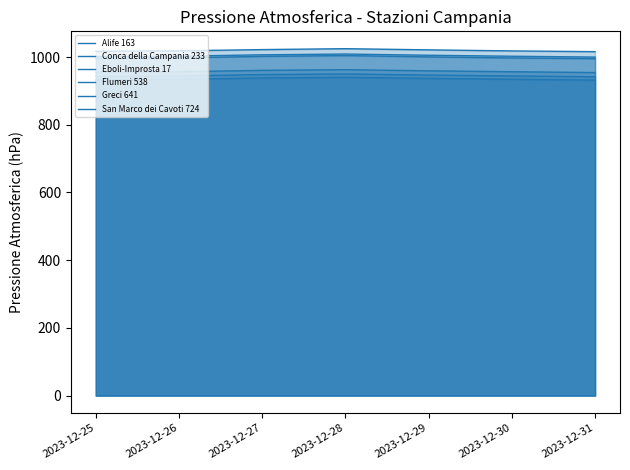

How many interior local peaks does the Conca della Campania 233 series have?

1